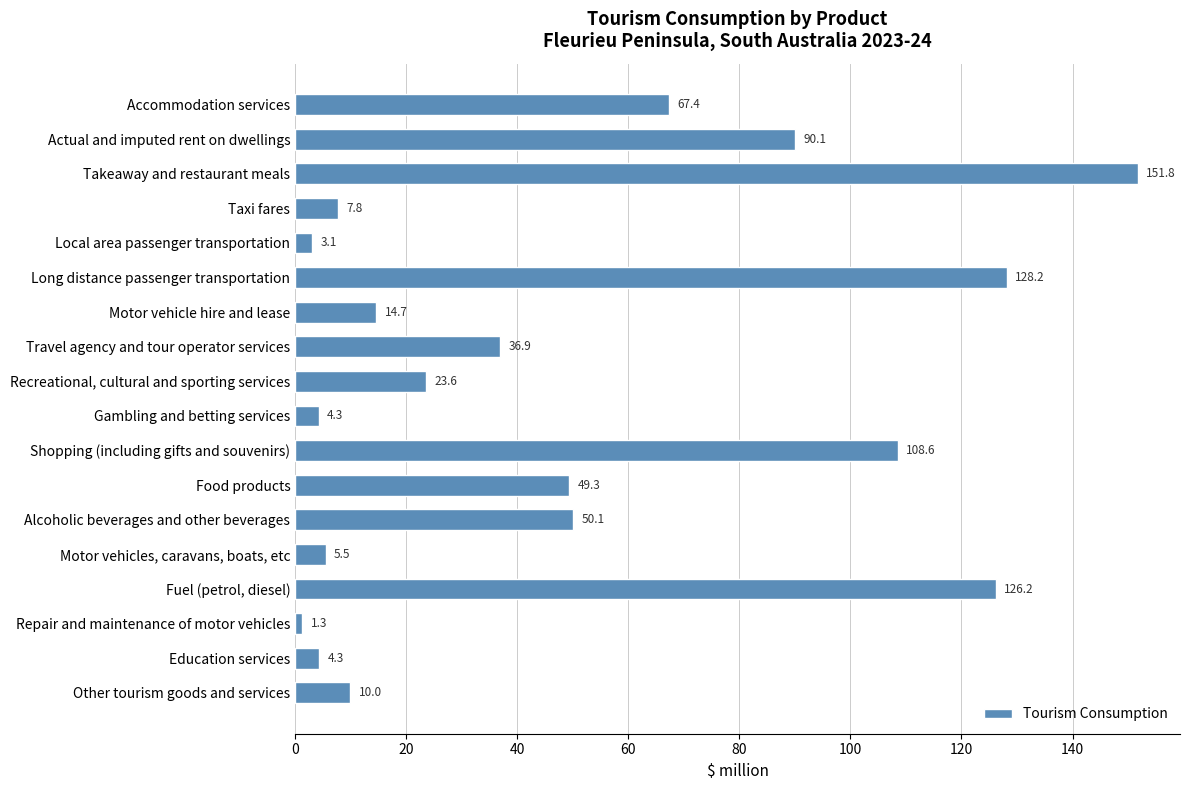

What is the difference between the maximum and minimum values?

150.5